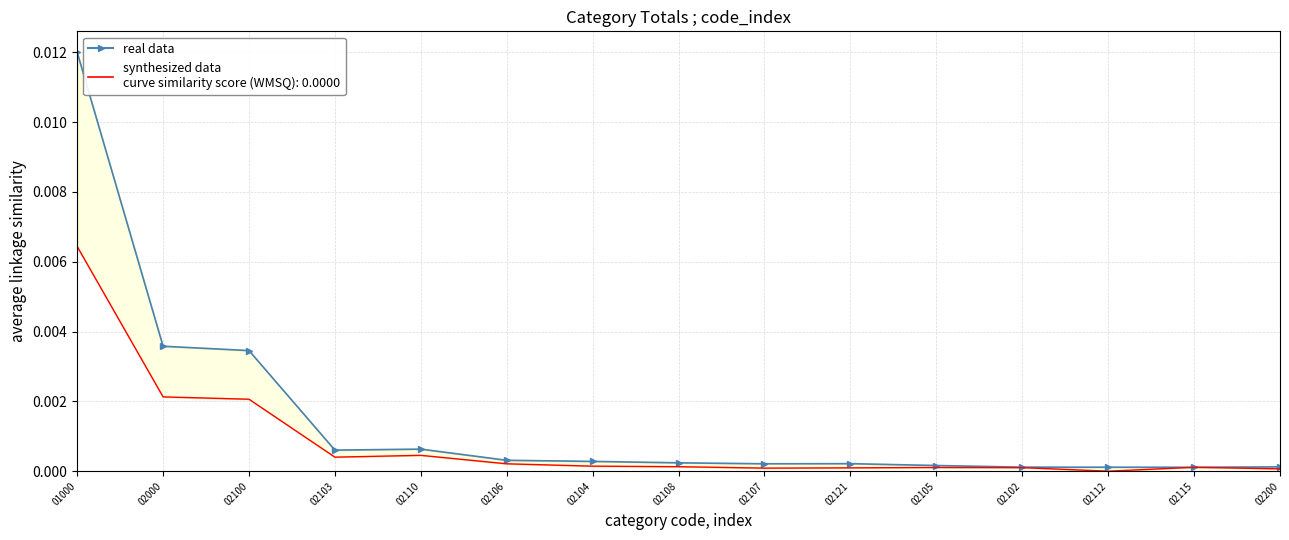

In synthesized data, how many points are higher than both neighbors (excluding endpoints)?

3